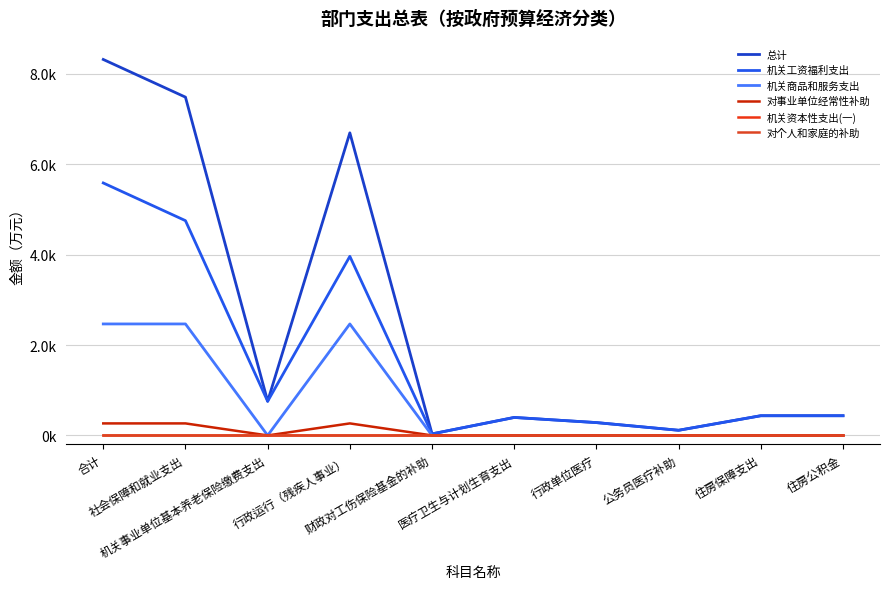

What is the value of the 对事业单位经常性补助 point at the 2nd from the left?

2.7